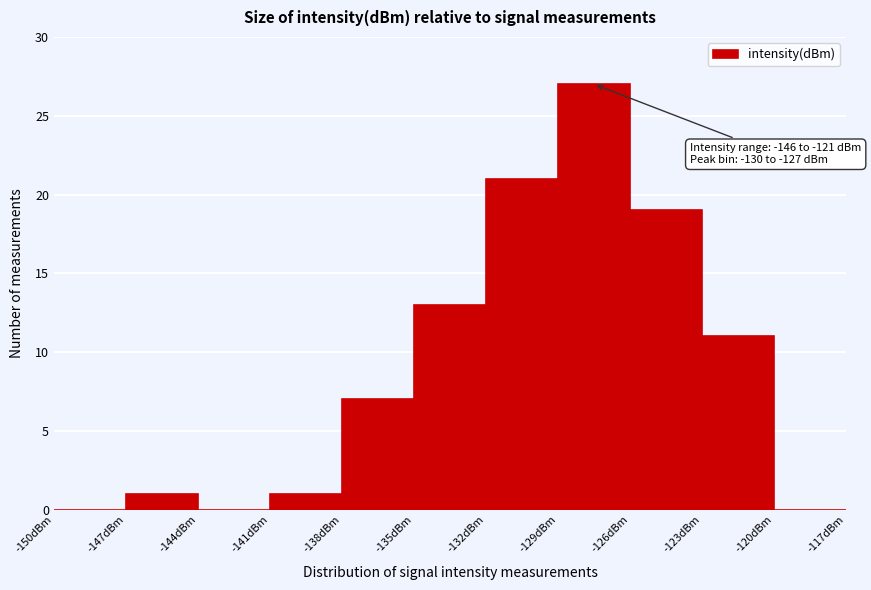

Which range on the x-axis has the tallest bar?

-129 to -126